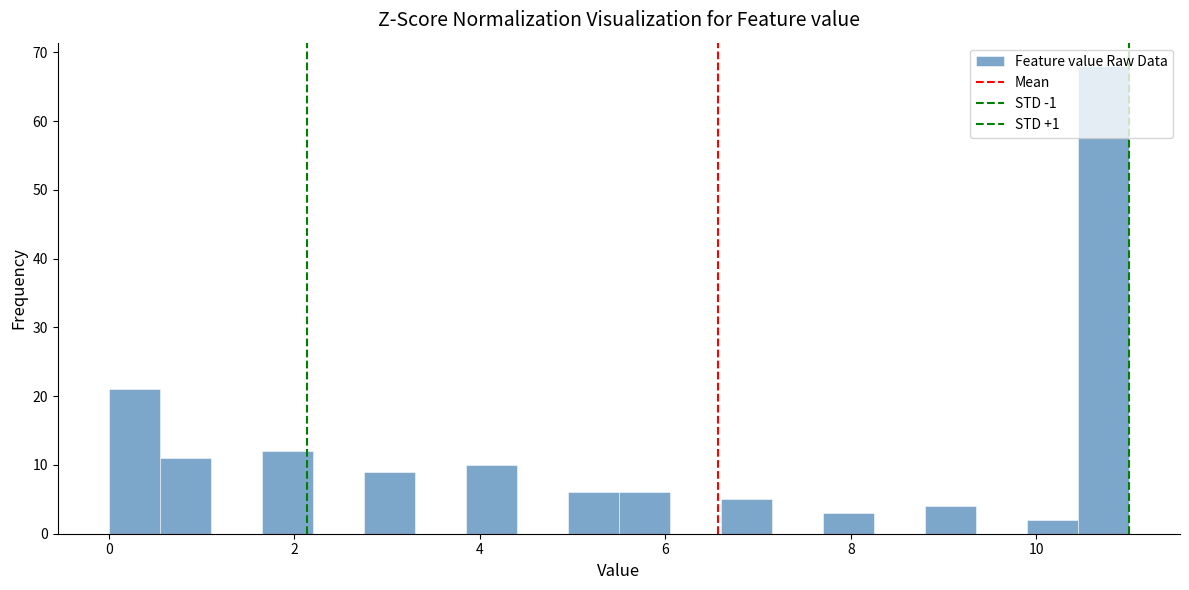

Read against the x-axis, roughly where is the centre of the tallest bar?

10.8